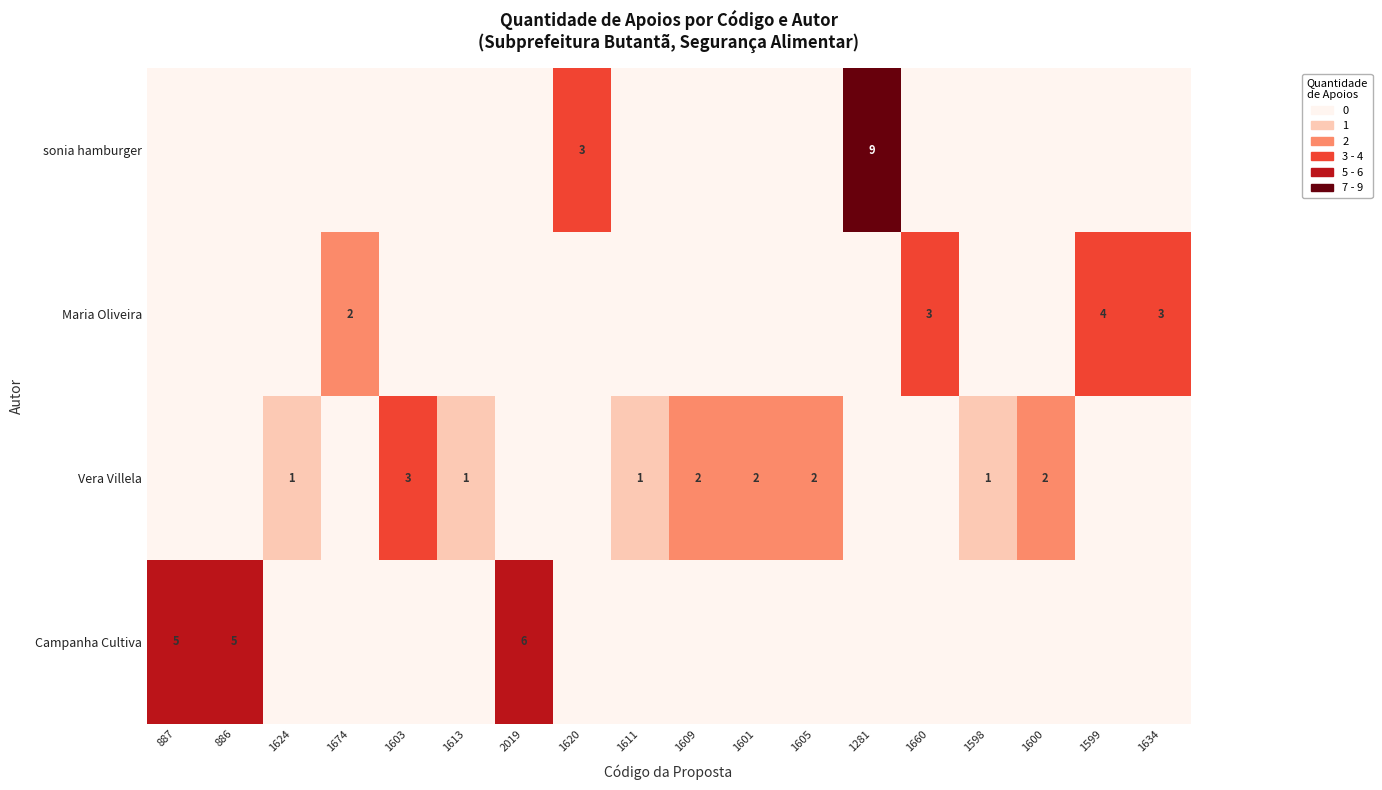

The Vera Villela series shows 1 at 1613. True or false?

True